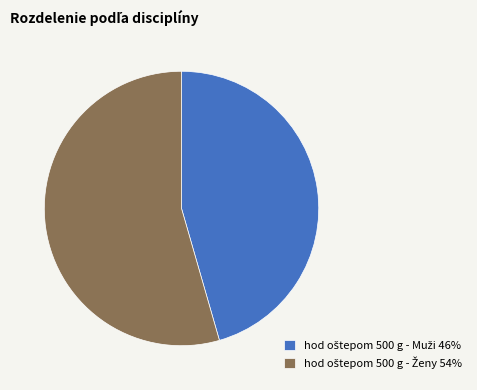

Is there any slice that represents more than half of the pie?

Yes